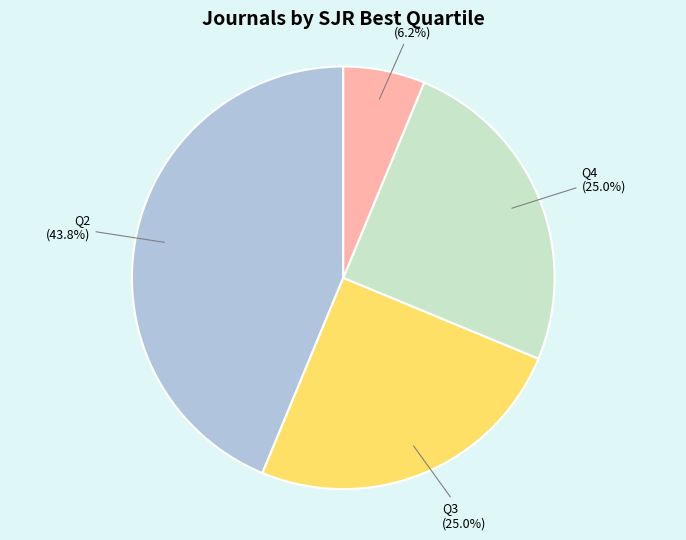

Is there any slice that represents more than half of the pie?

No